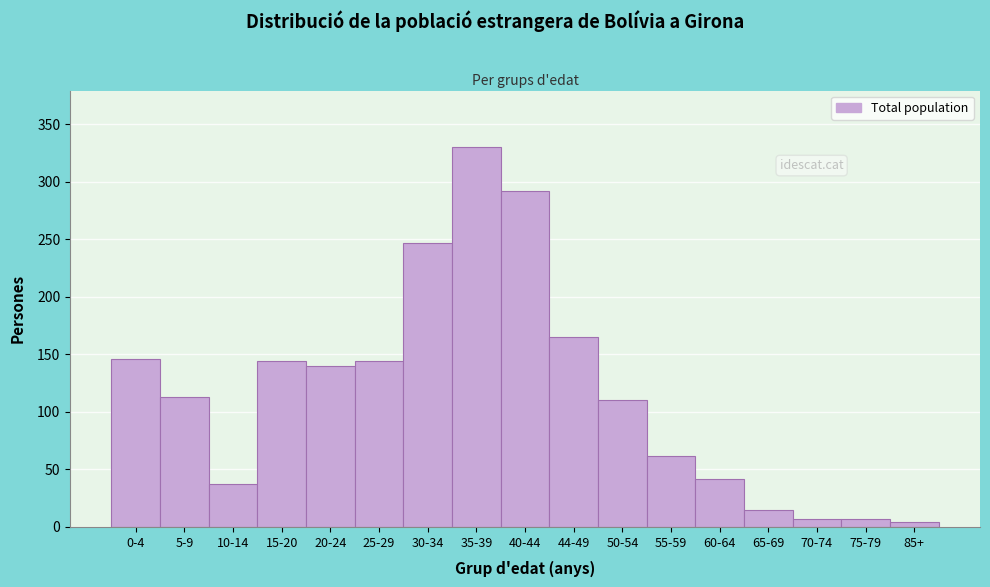

Reading left to right, extract all data points from this chart.

0-4=146	5-9=113	10-14=37	15-20=144	20-24=140	25-29=144	30-34=247	35-39=330	40-44=292	44-49=165	50-54=110	55-59=62	60-64=42	65-69=15	70-74=7	75-79=7	85+=4